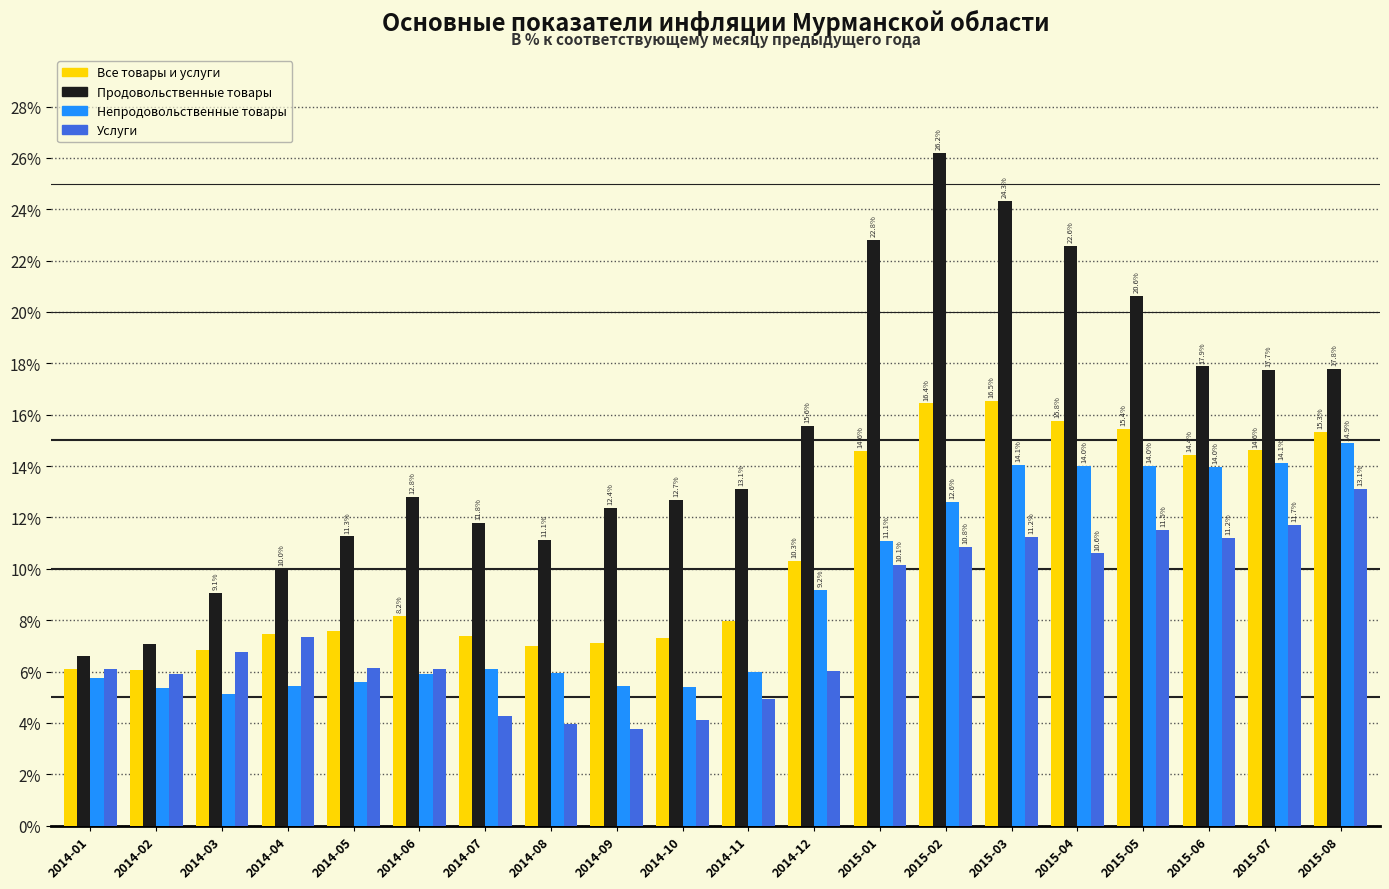

List the series in order of their peak value, lowest first.

Услуги, Непродовольственные товары, Все товары и услуги, Продовольственные товары